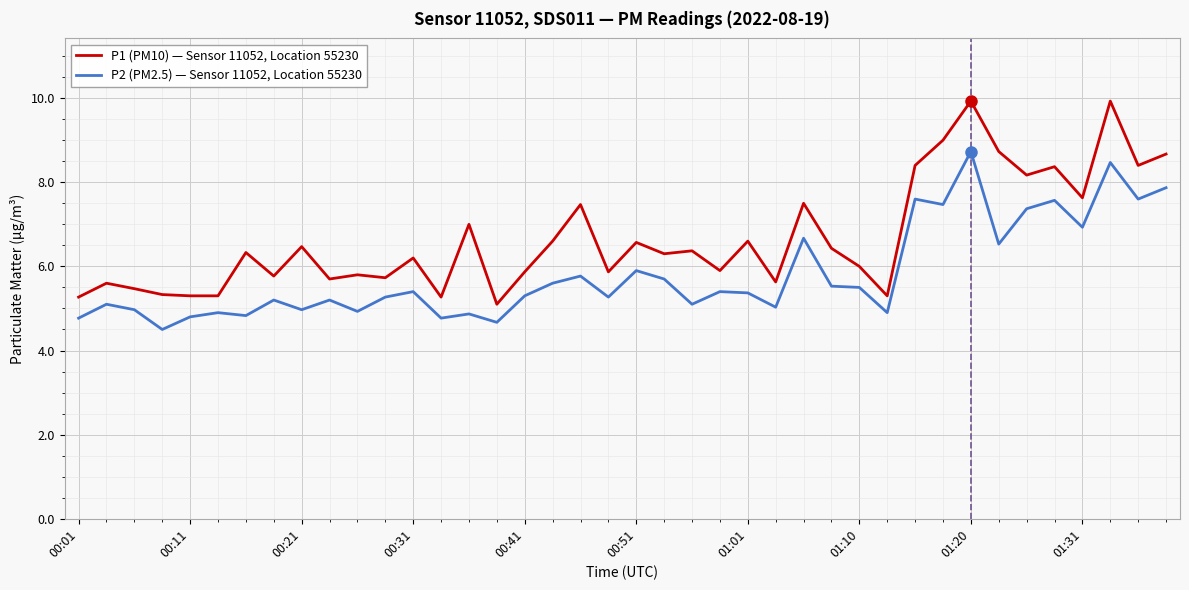

What is the highest value of the P1 (PM10) — Sensor 11052, Location 55230 series?

9.9